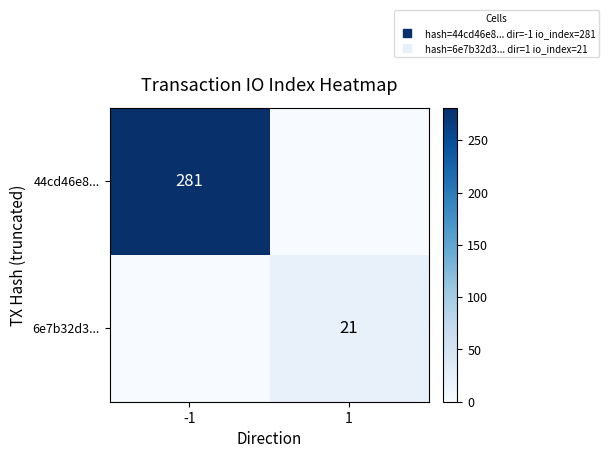

Which label corresponds to the smallest value in the chart?

1